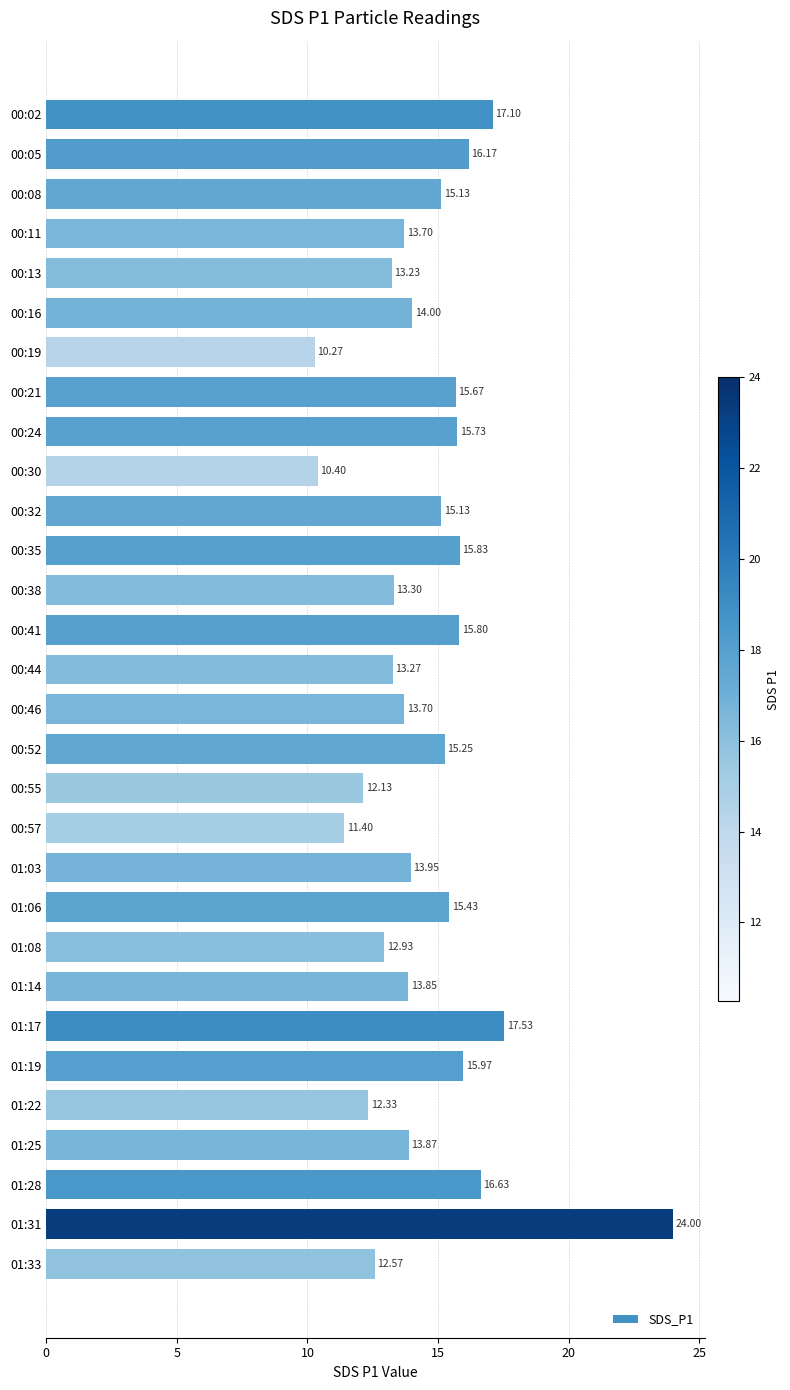

What is the difference between the maximum and minimum values?

13.7